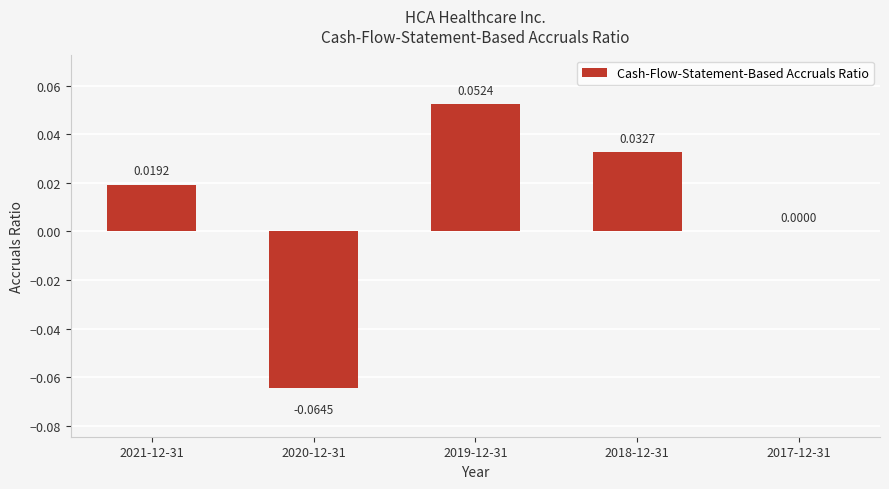

Between 2018-12-31 and 2020-12-31, which is larger?

2018-12-31